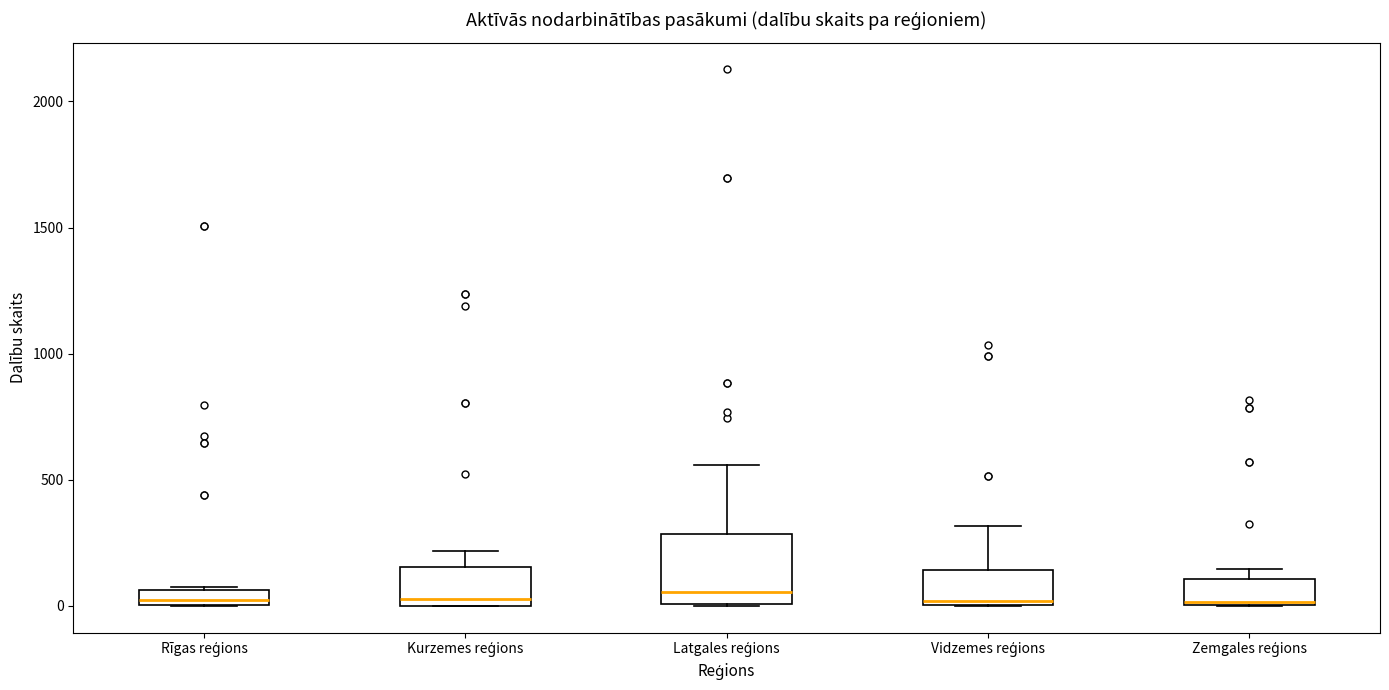

Where is the lower edge of the box for Rīgas reģions on the y-axis? The values are not printed on the chart, so give them approximately, as read against the axis.

0